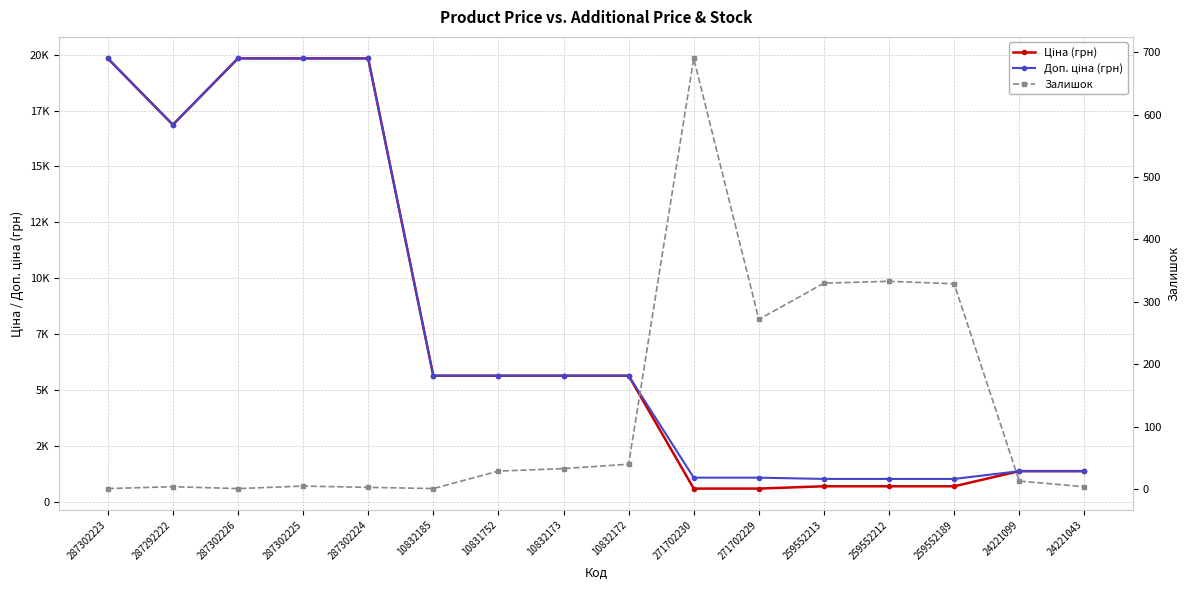

What are all the series names shown in the legend?

Ціна (грн), Доп. ціна (грн), Залишок